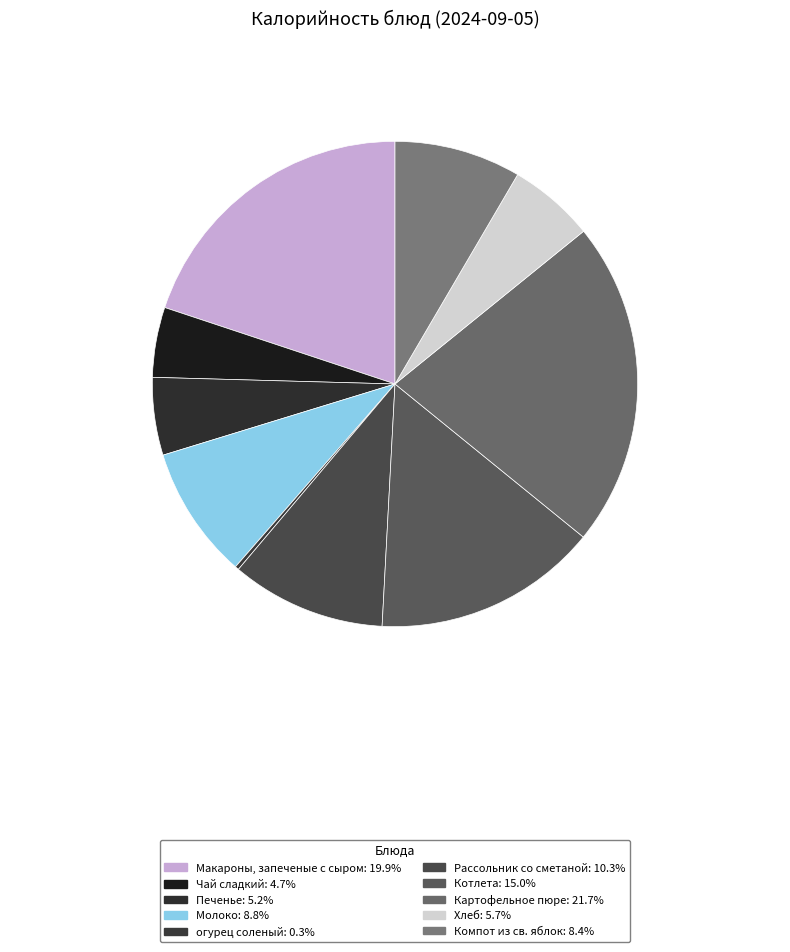

To the nearest percent, what percentage of the pie is Хлеб?

6%